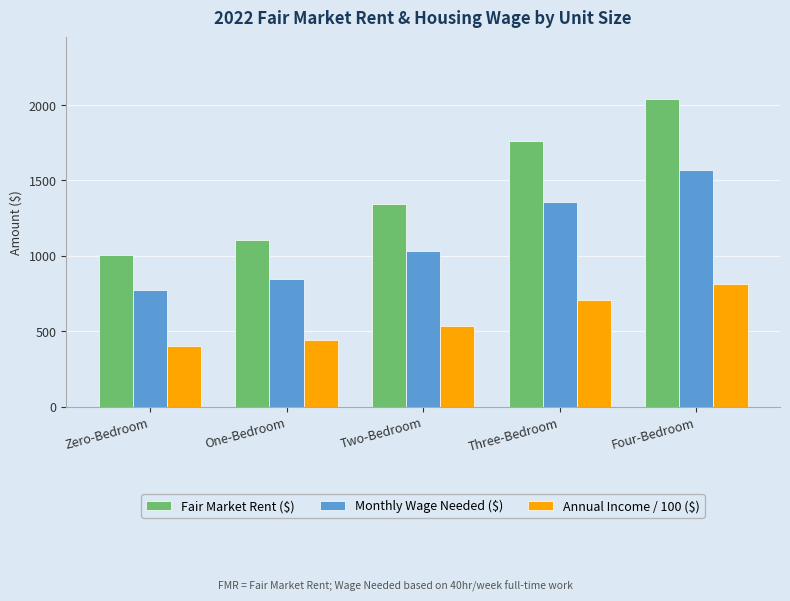

Reading right to left, extract all data points from this chart.

Fair Market Rent ($): Four-Bedroom=2040.3	Three-Bedroom=1762.8	Two-Bedroom=1342.5	One-Bedroom=1105.3	Zero-Bedroom=1004.8
Monthly Wage Needed ($): Four-Bedroom=1569.4	Three-Bedroom=1356.0	Two-Bedroom=1032.7	One-Bedroom=850.2	Zero-Bedroom=773.0
Annual Income / 100 ($): Four-Bedroom=816.1	Three-Bedroom=705.1	Two-Bedroom=537.0	One-Bedroom=442.1	Zero-Bedroom=401.9